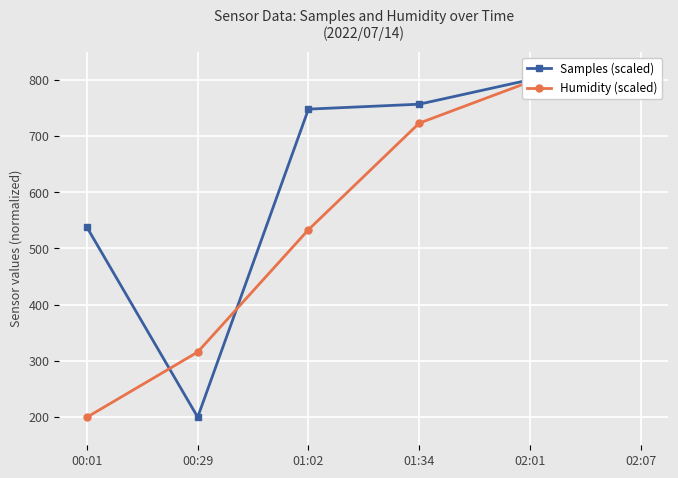

How many distinct data groups are displayed?

2